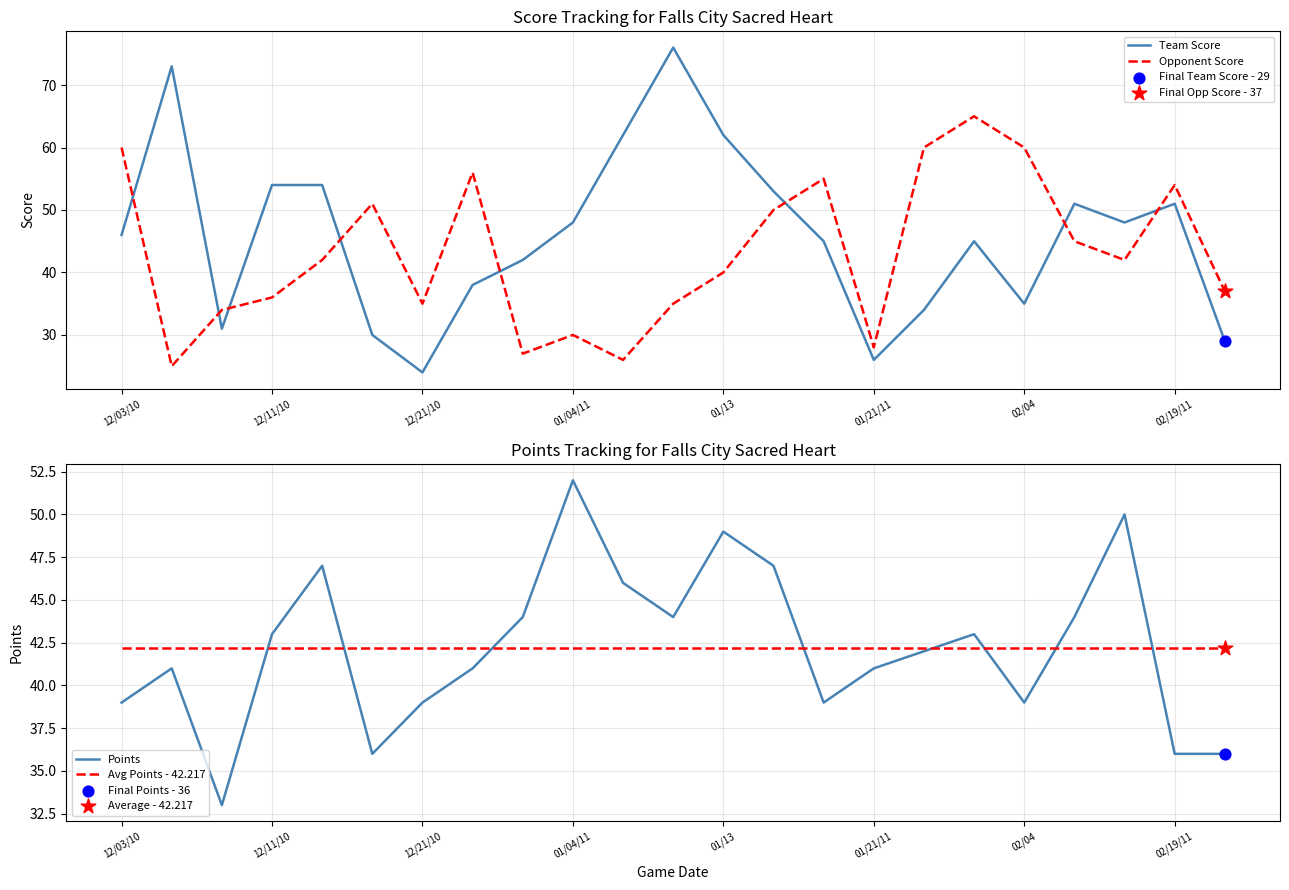

Is it true that Opponent Score equals 48 at 12/11/10?

False